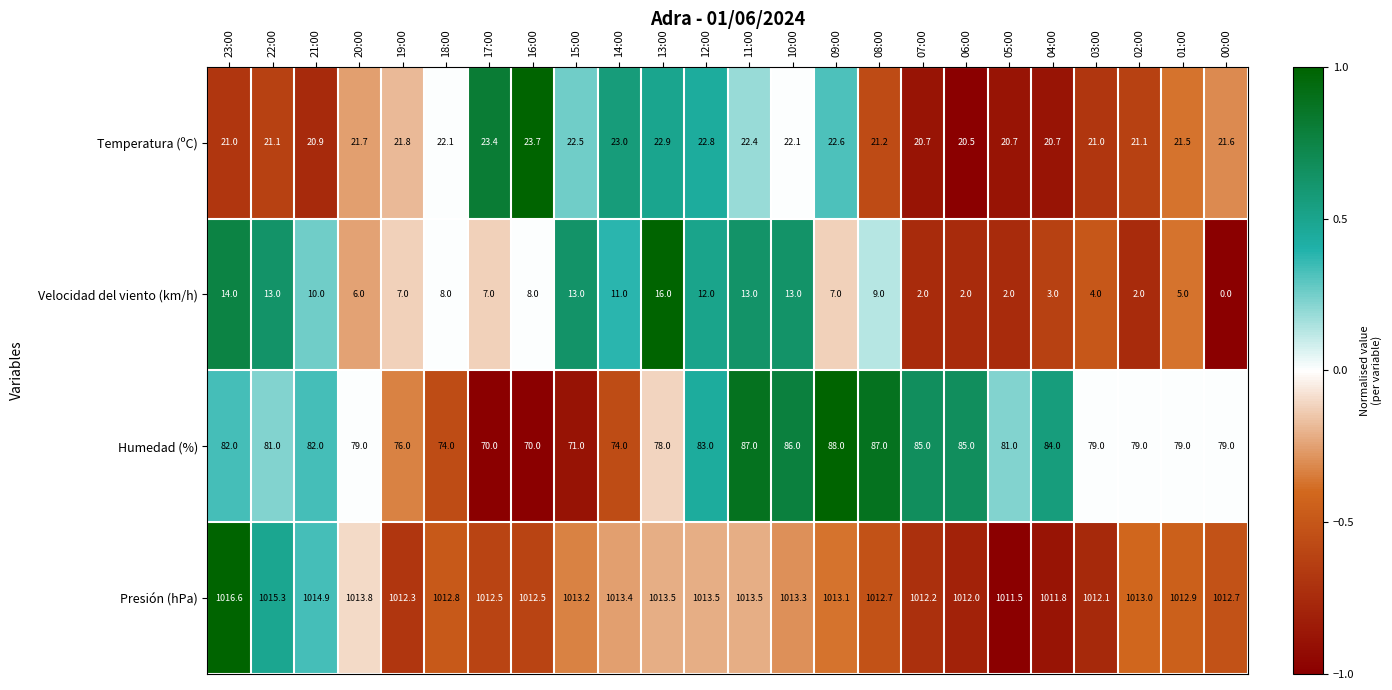

Rank the series at 11:00 from highest to lowest value.

Presión (hPa), Humedad (%), Temperatura (ºC), Velocidad del viento (km/h)